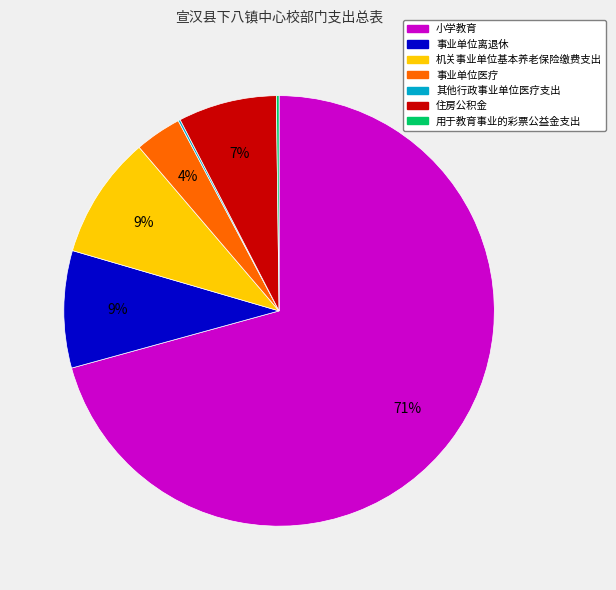

Combined, do 事业单位离退休 and 机关事业单位基本养老保险缴费支出 account for over 50%?

No